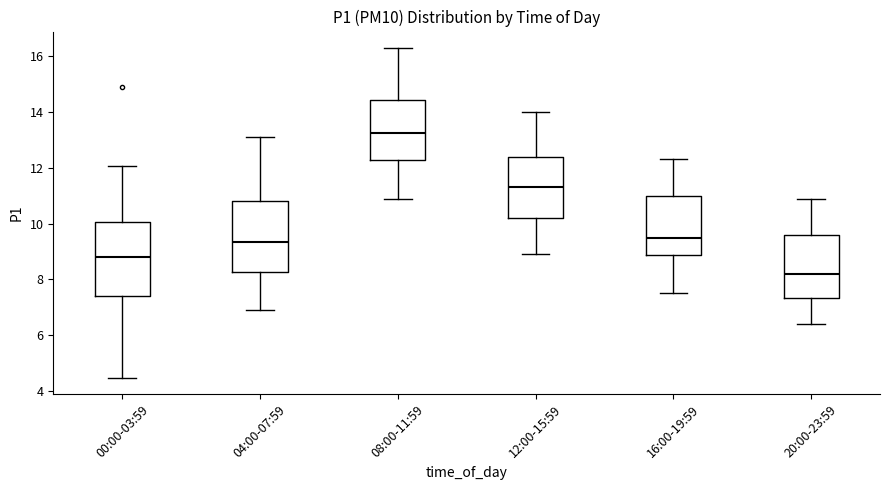

Reading left to right, read every box against the y-axis: the position of its median line, the range the box covers, and the ends of its whiskers. The values are not printed on the chart, so give them approximately, as read against the axis.

00:00-03:59: median 8.8, box 7.4 to 10.0, whiskers 4.4 to 12.0
04:00-07:59: median 9.4, box 8.2 to 10.8, whiskers 7.0 to 13.2
08:00-11:59: median 13.2, box 12.2 to 14.4, whiskers 11.0 to 16.4
12:00-15:59: median 11.4, box 10.2 to 12.4, whiskers 9.0 to 14.0
16:00-19:59: median 9.6, box 8.8 to 11.0, whiskers 7.6 to 12.4
20:00-23:59: median 8.2, box 7.4 to 9.6, whiskers 6.4 to 11.0